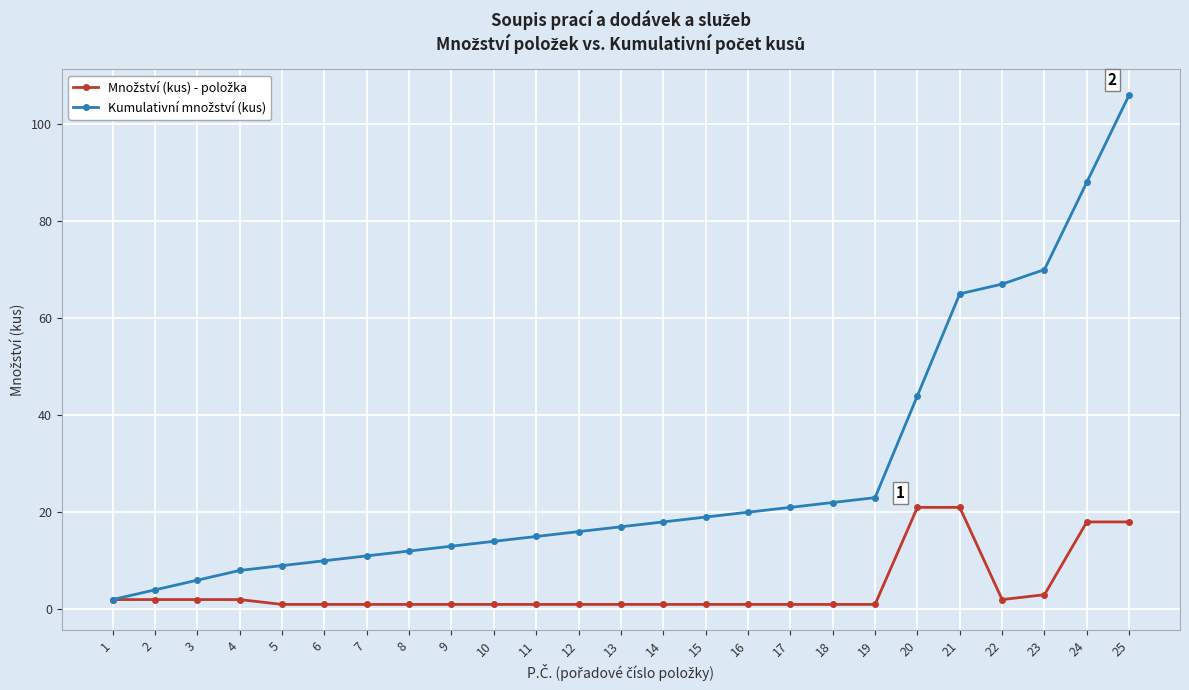

At which category is the sum across all series the highest?

25